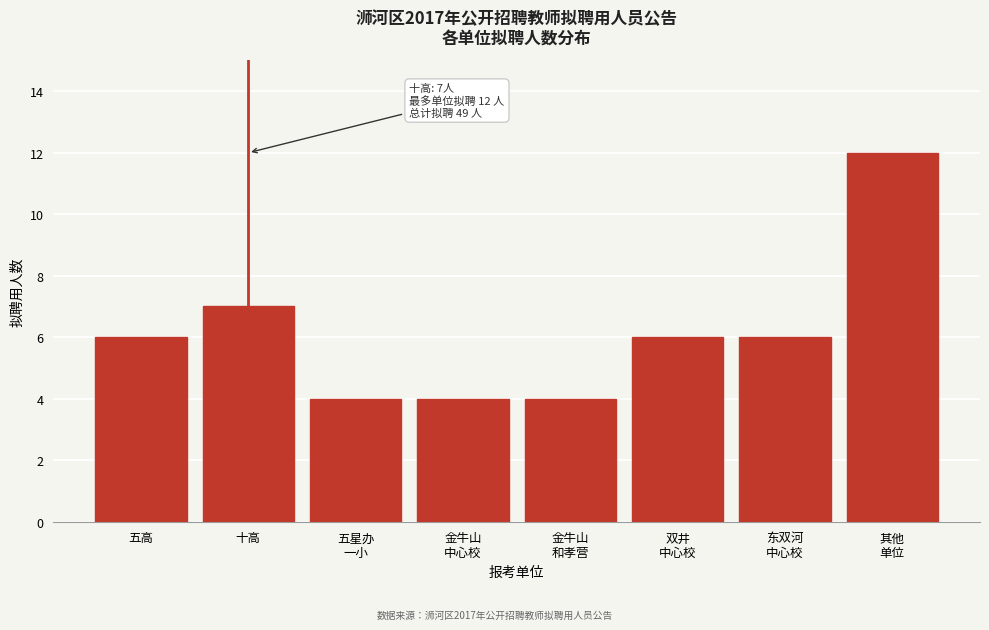

Reading left to right, transcribe all the data shown in this chart.

6	7	4	4	4	6	6	12